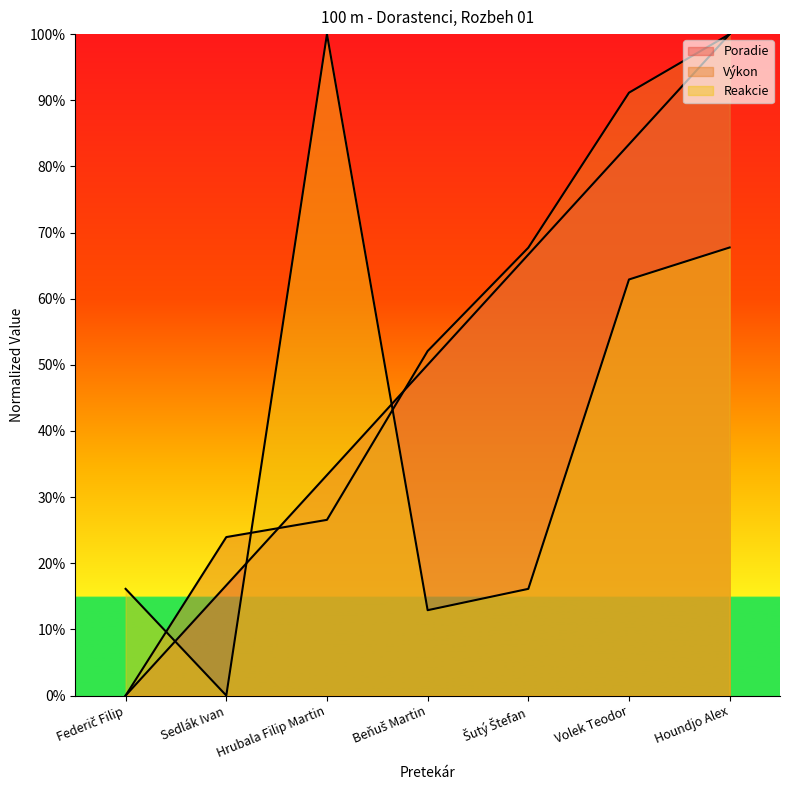

How many distinct data groups are displayed?

3